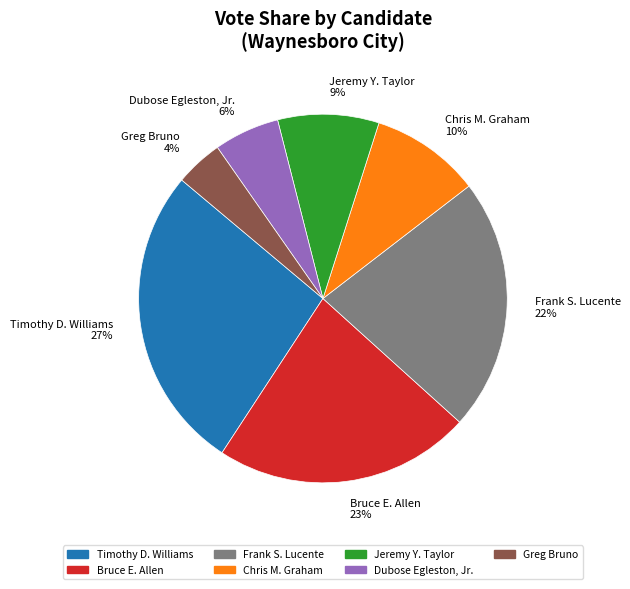

Combined, do Dubose Egleston, Jr. 6% and Greg Bruno 4% account for over 50%?

No